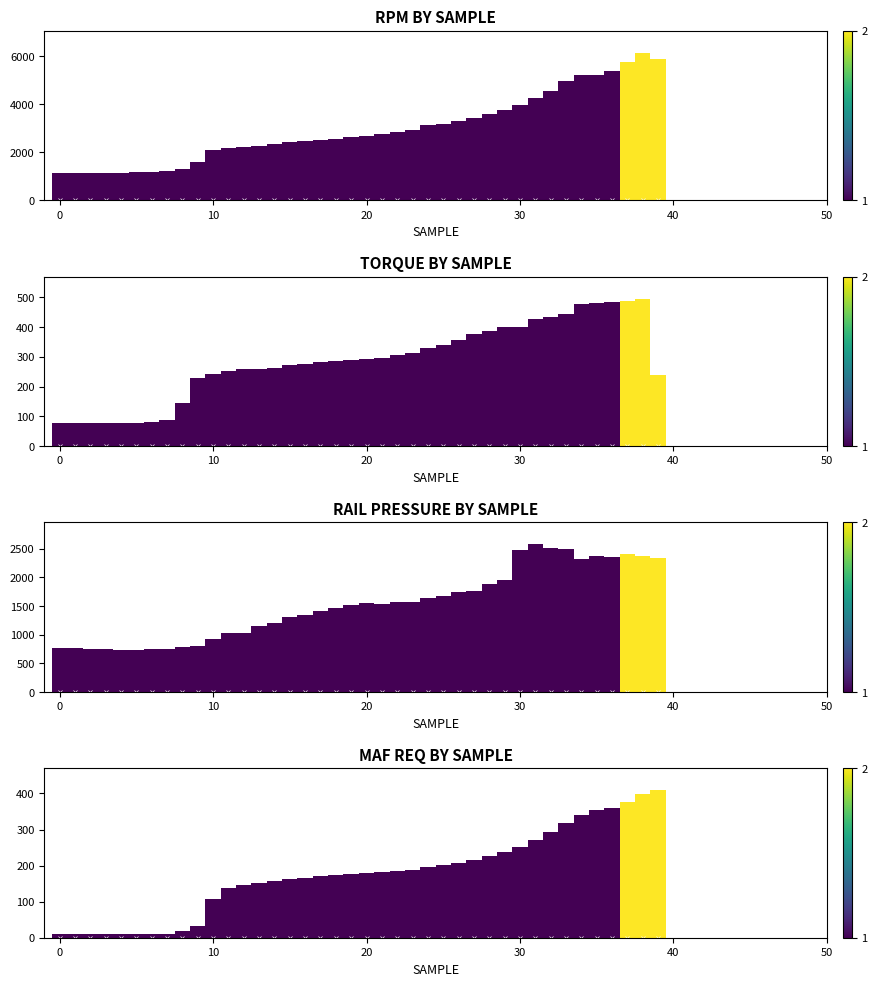

At how many categories does at least one series exceed 4273?

8